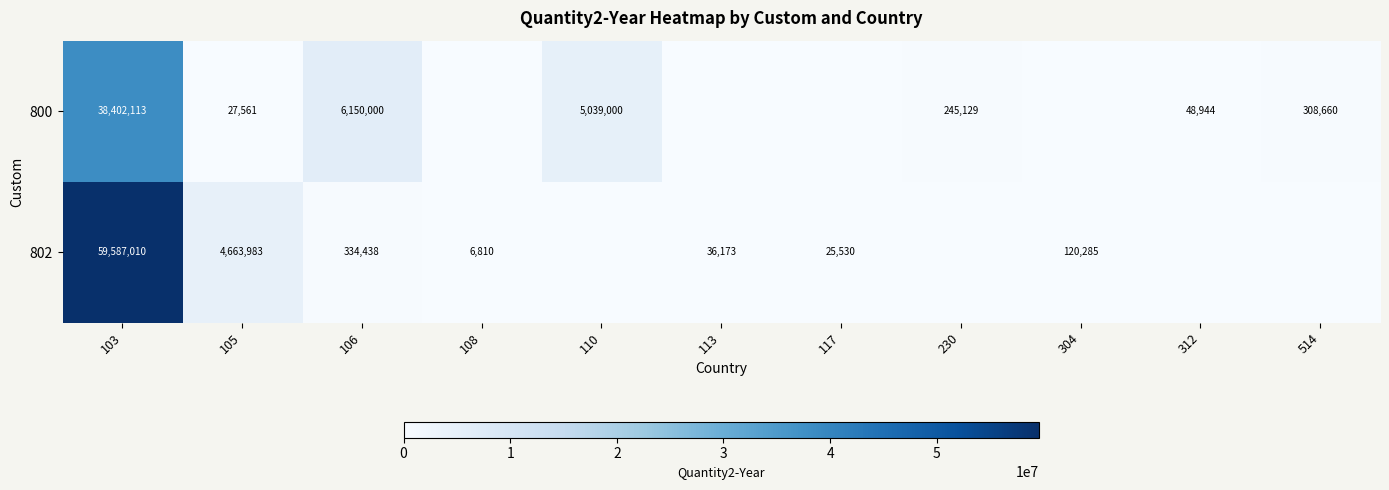

The 800 series shows 1100796 at 110. True or false?

False